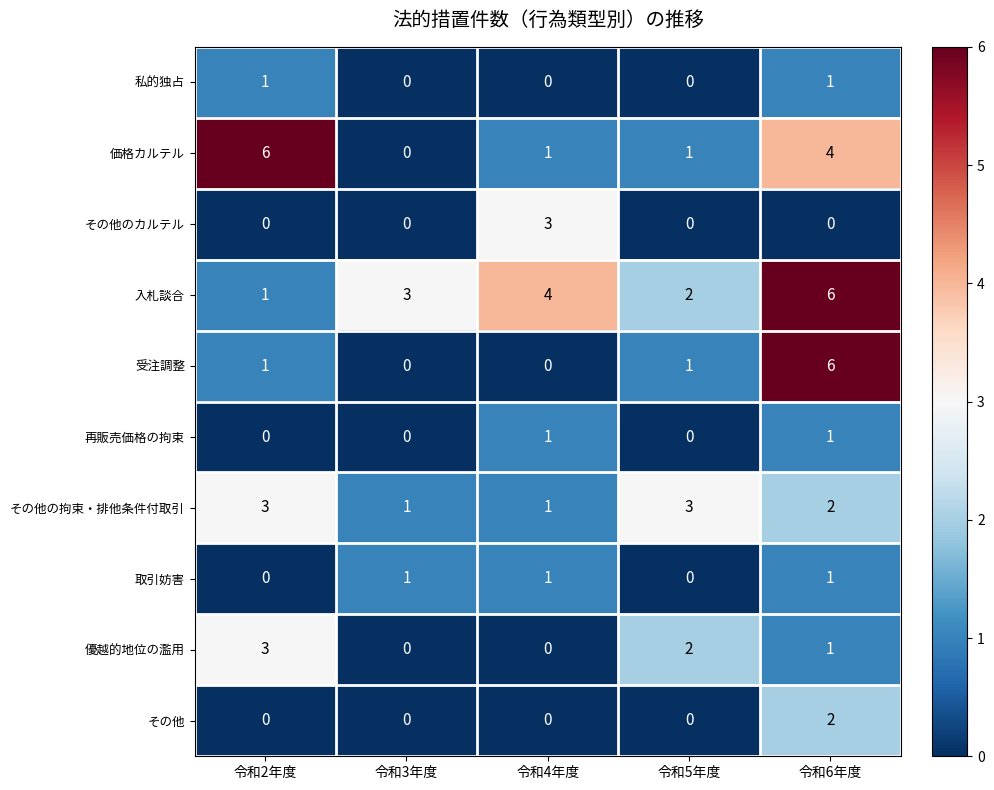

Rank the categories by 入札談合 value from highest to lowest.

令和6年度, 令和4年度, 令和3年度, 令和5年度, 令和2年度